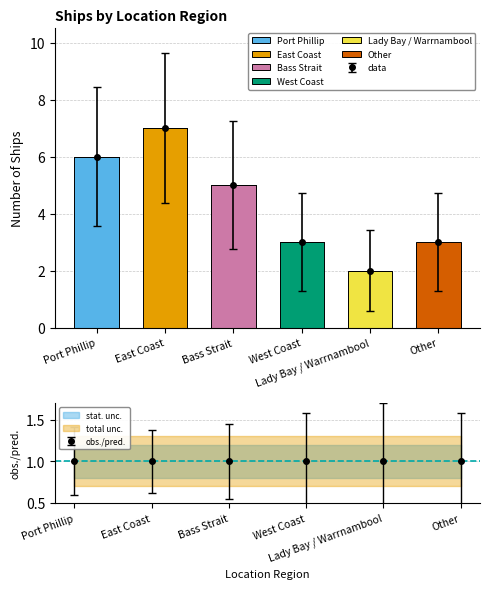

What is the maximum value for West Coast?

3